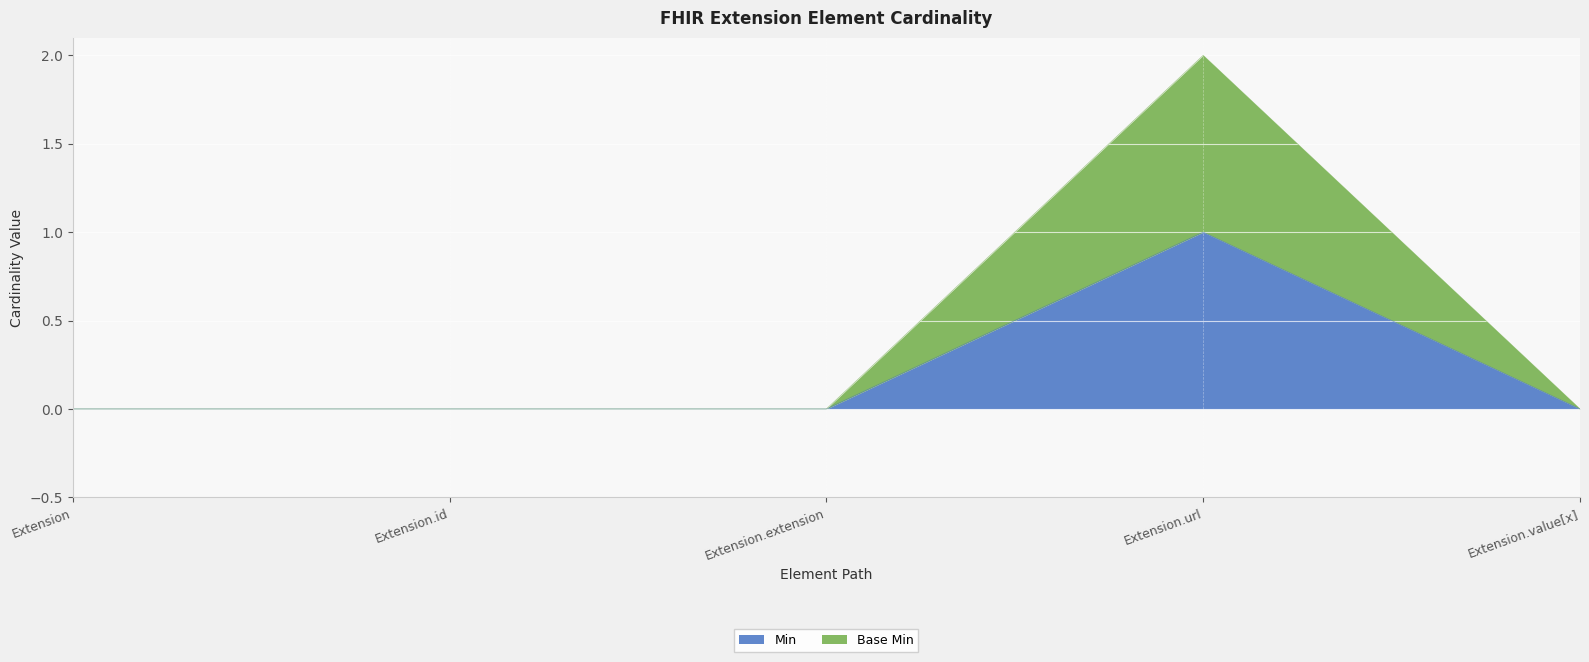

Is the value of Min at Extension greater than the value of Base Min at Extension.url?

No